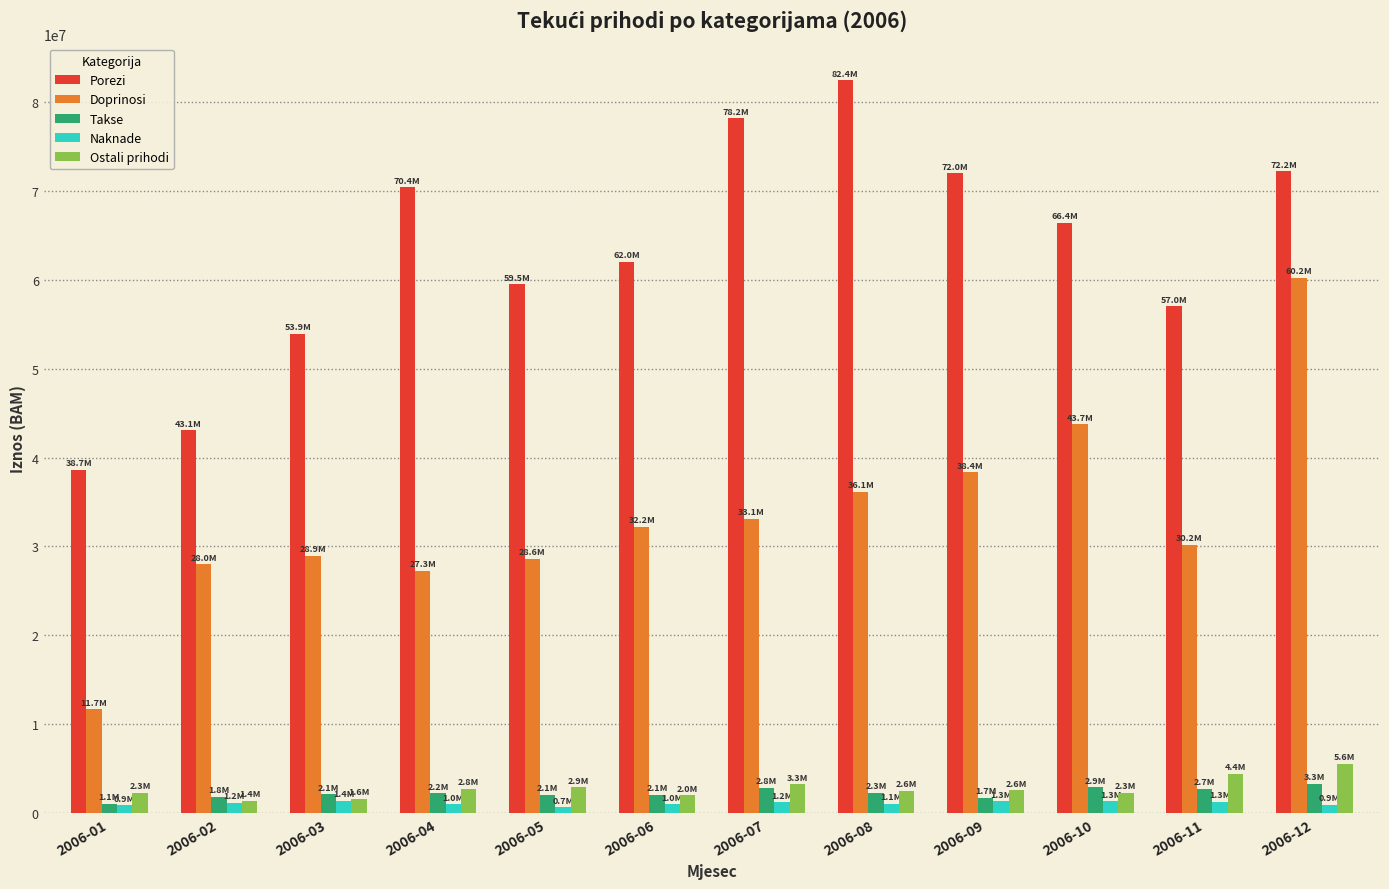

Which series has the largest range (max minus min)?

Doprinosi